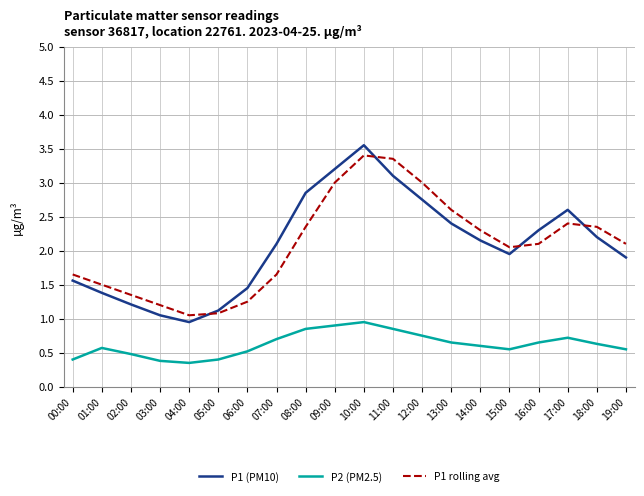

Is it true that P1 (PM10) equals 2.6 at 17:00?

True